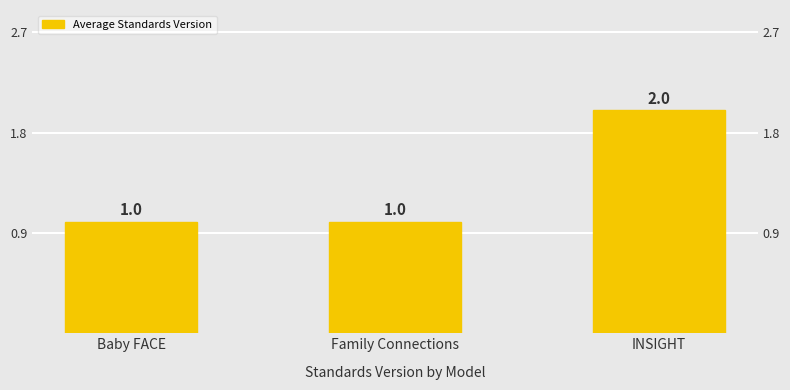

True or false: the data shows 1 at Family Connections.

False